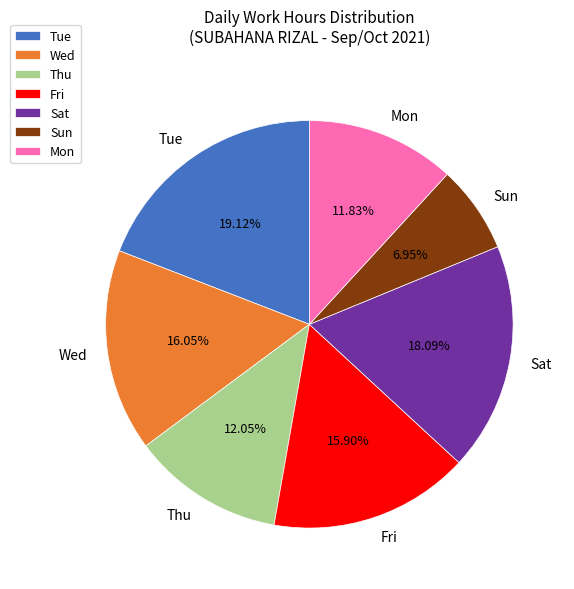

How many slices are in this pie chart?

7